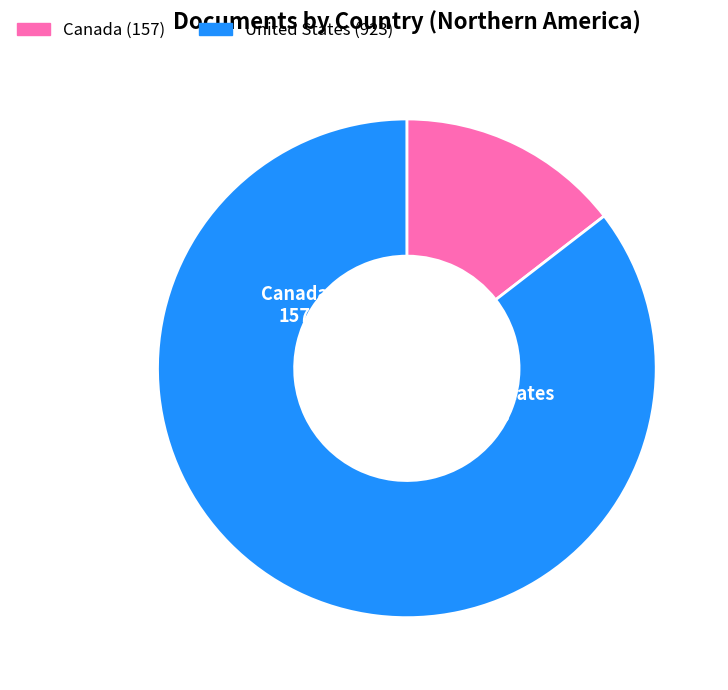

What is the majority slice?

United States